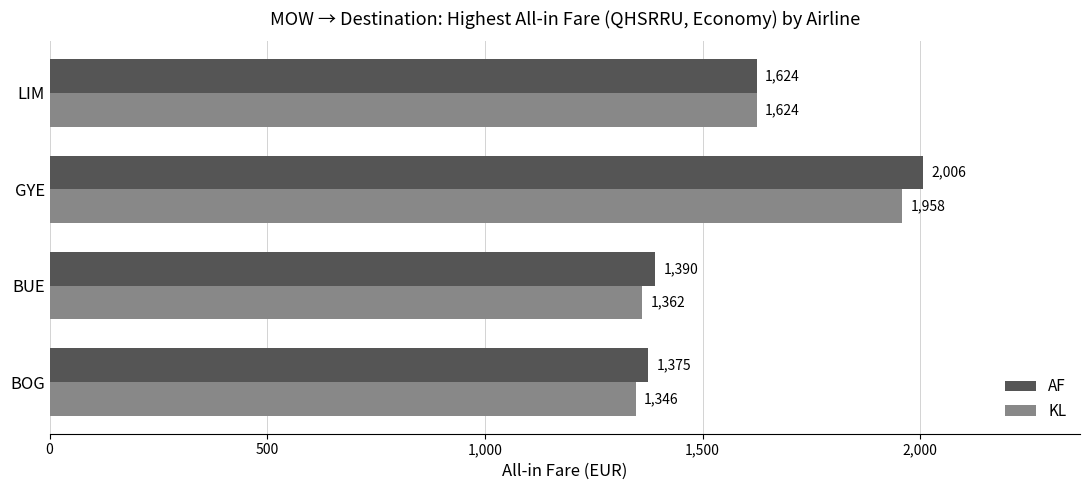

What is the difference between the second highest and minimum values in the KL series?

278